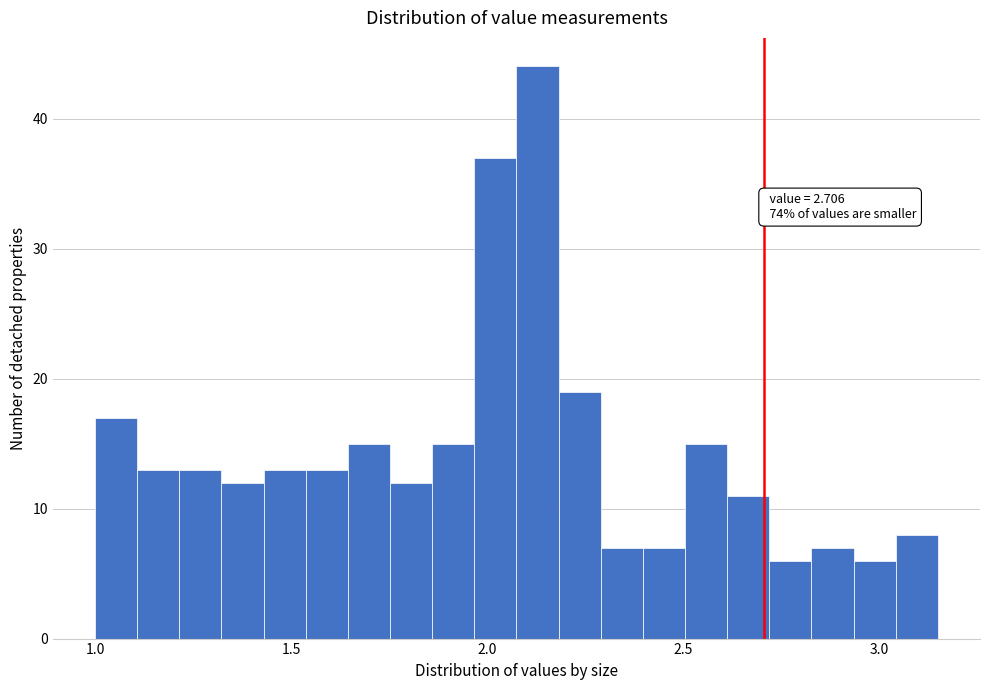

Read against the x-axis, roughly where is the centre of the tallest bar?

2.15